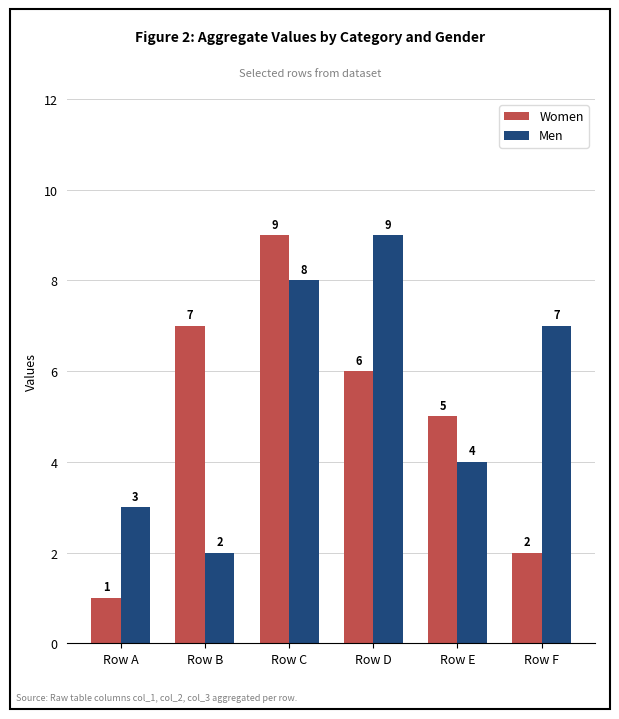

What is the difference between the highest and lowest values at Row D?

3